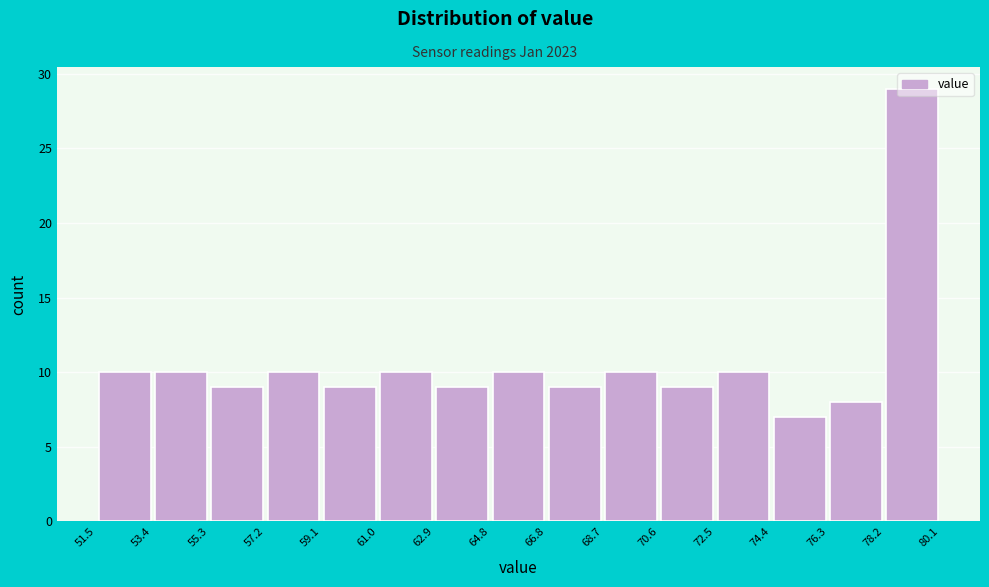

Reading left to right, transcribe this chart: for each bar, give the range it covers on the x-axis and its height. The values are not printed on the chart, so give them approximately, as read against the axis.

51.5 to 53.4: 10
53.4 to 55.3: 10
55.3 to 57.2: 9
57.2 to 59.1: 10
59.1 to 61.0: 9
61.0 to 62.9: 10
62.9 to 64.8: 9
64.8 to 66.8: 10
66.8 to 68.7: 9
68.7 to 70.6: 10
70.6 to 72.5: 9
72.5 to 74.4: 10
74.4 to 76.3: 7
76.3 to 78.2: 8
78.2 to 80.1: 29